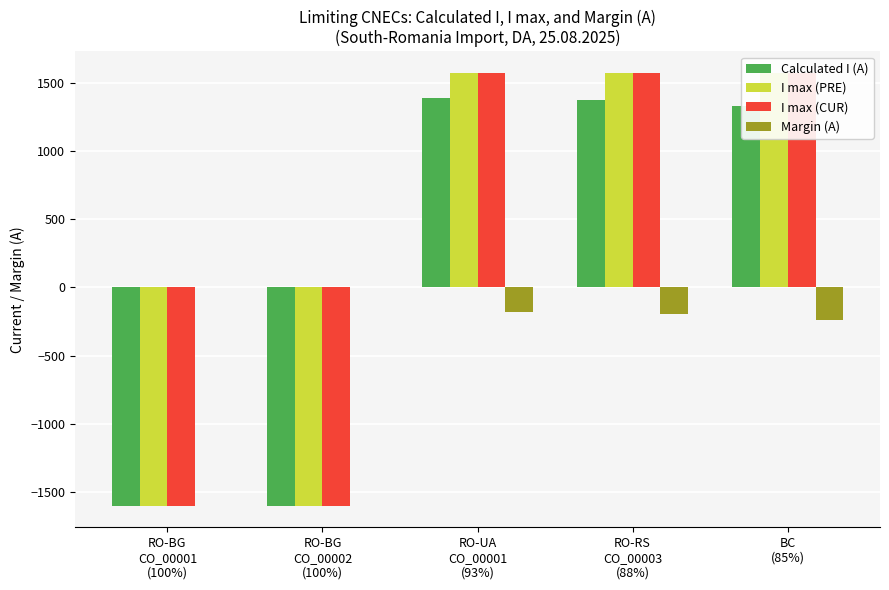

How many distinct data groups are displayed?

4